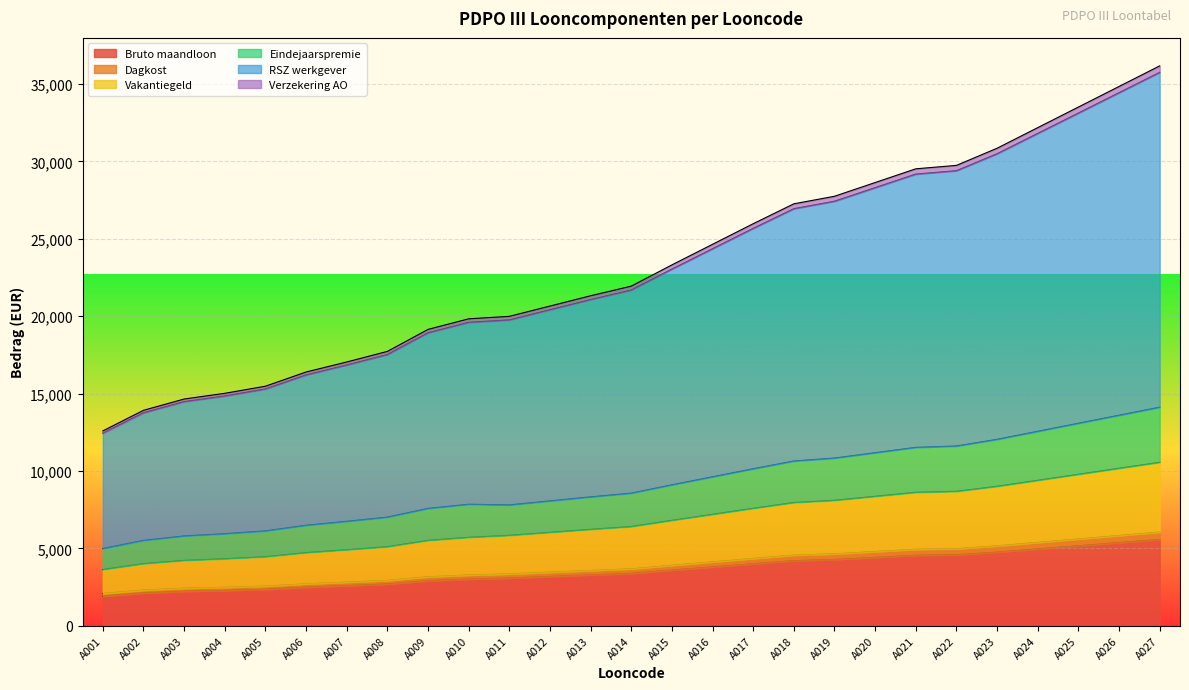

True or false: Verzekering AO has more than 2 points higher than both neighbors.

False